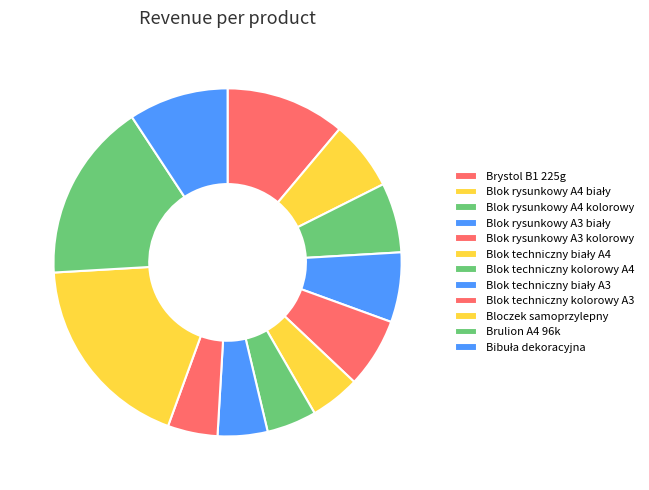

To the nearest percent, what is the difference between the largest and smallest slice percentages?

14%